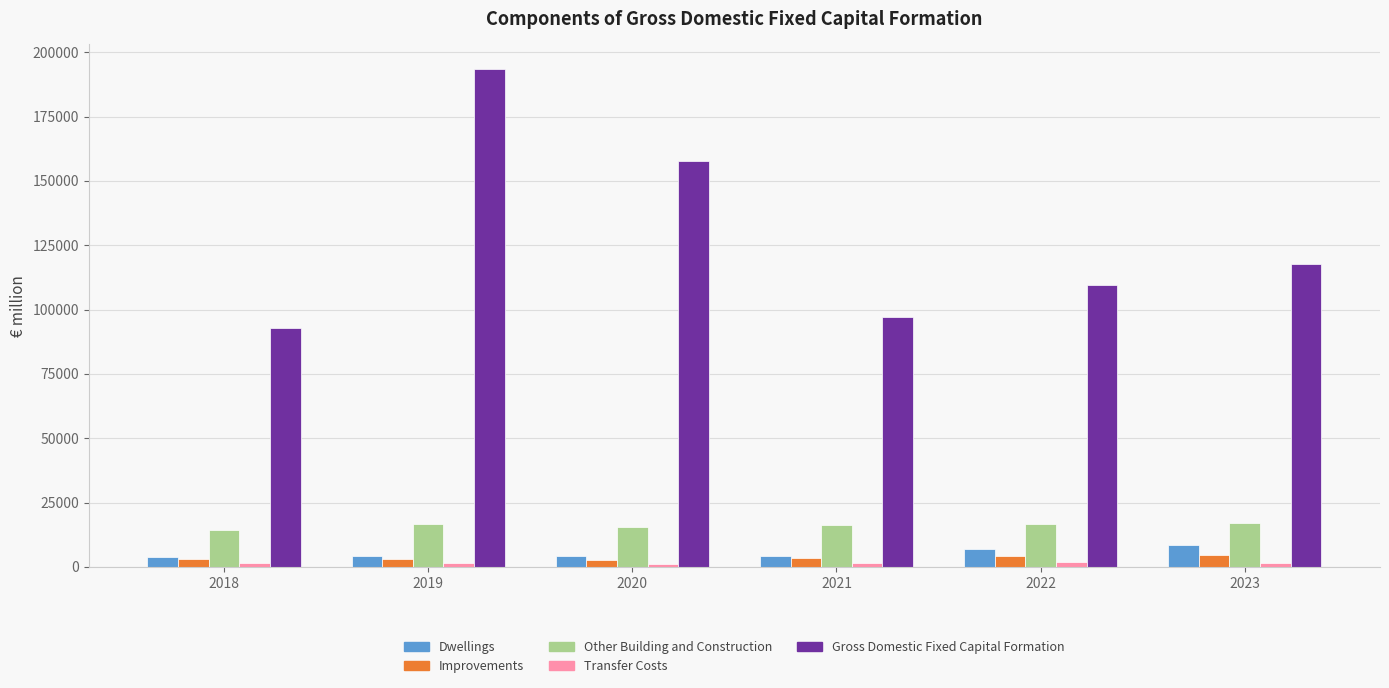

How many bars are there in each group?

5